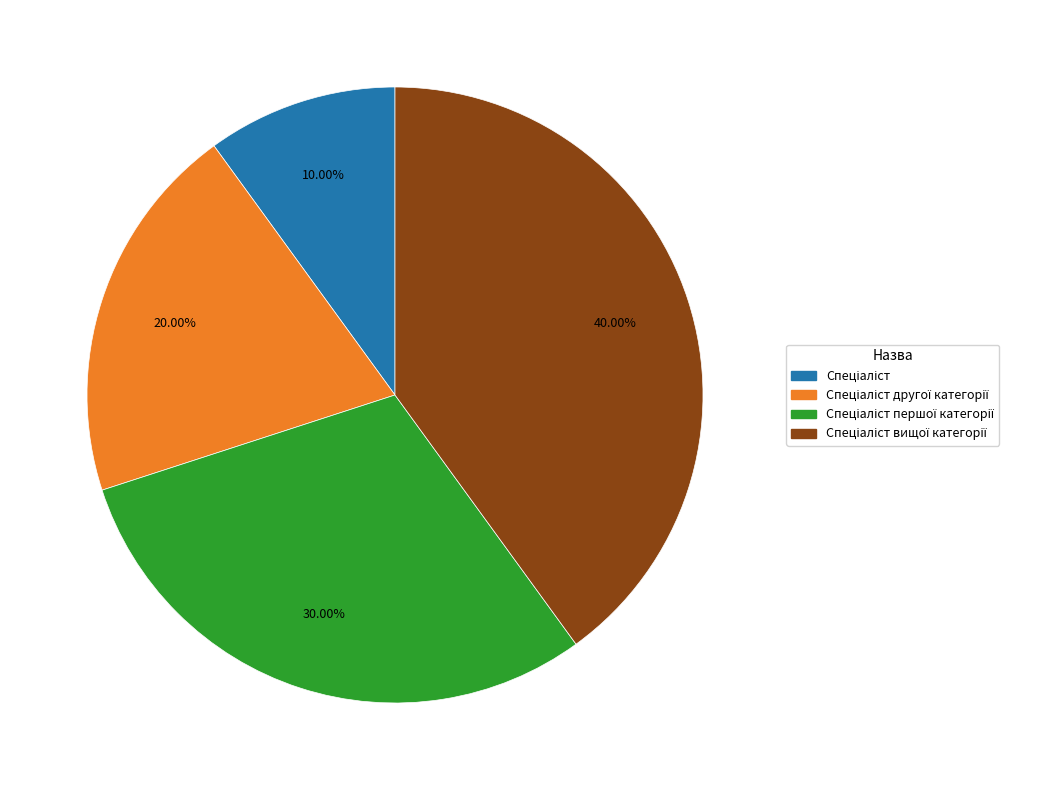

Is there a majority slice in this chart?

No